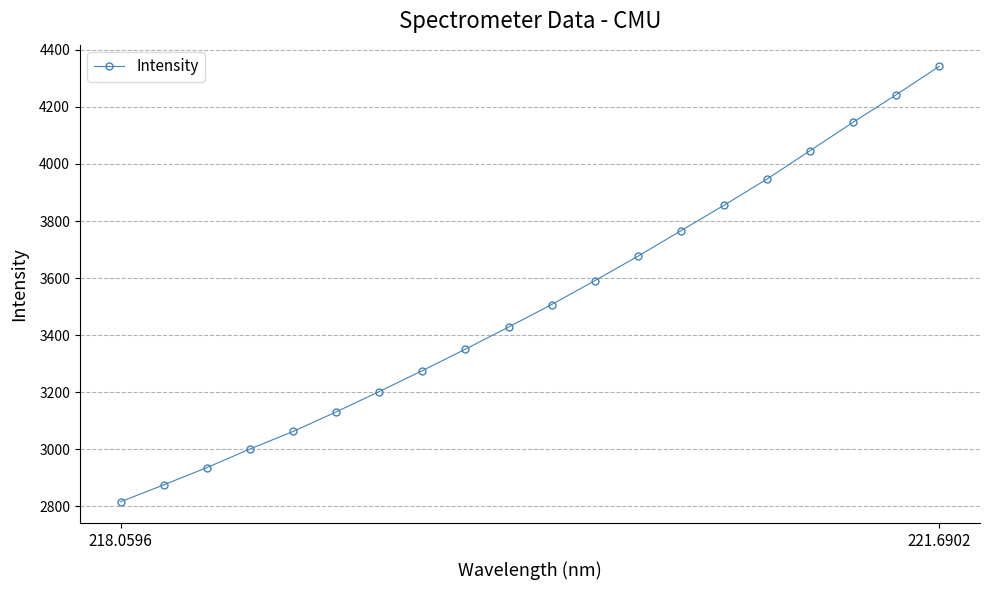

What is the minimum value shown in the chart?

2815.8